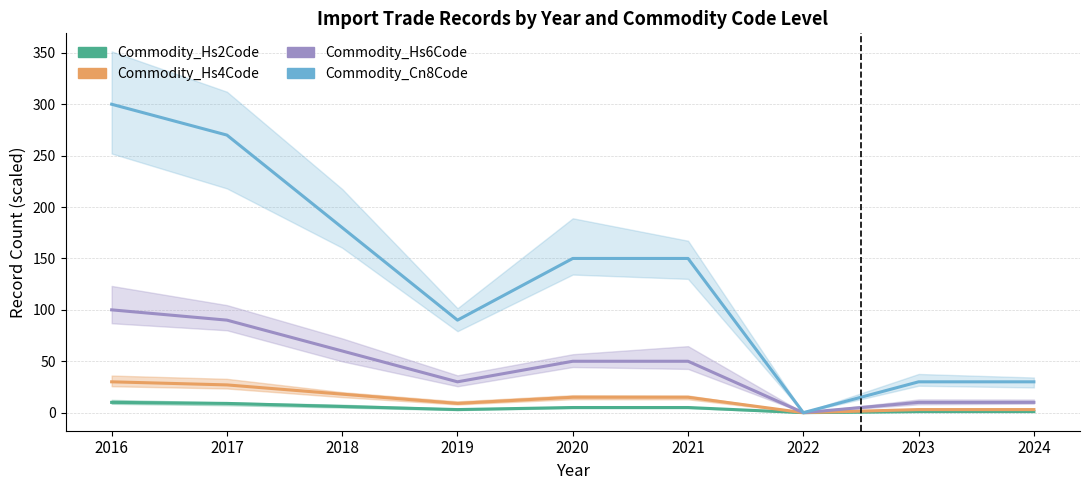

What is the difference between the maximum and minimum values in the Commodity_Cn8Code series?

300